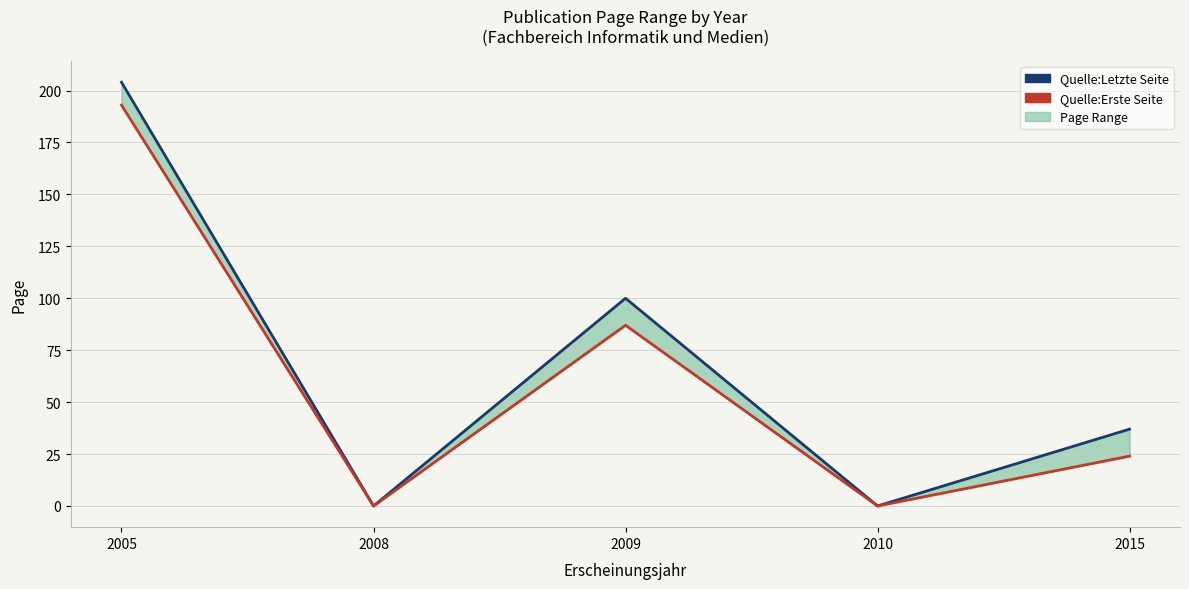

What is the difference between the highest and lowest values at 2009?

13